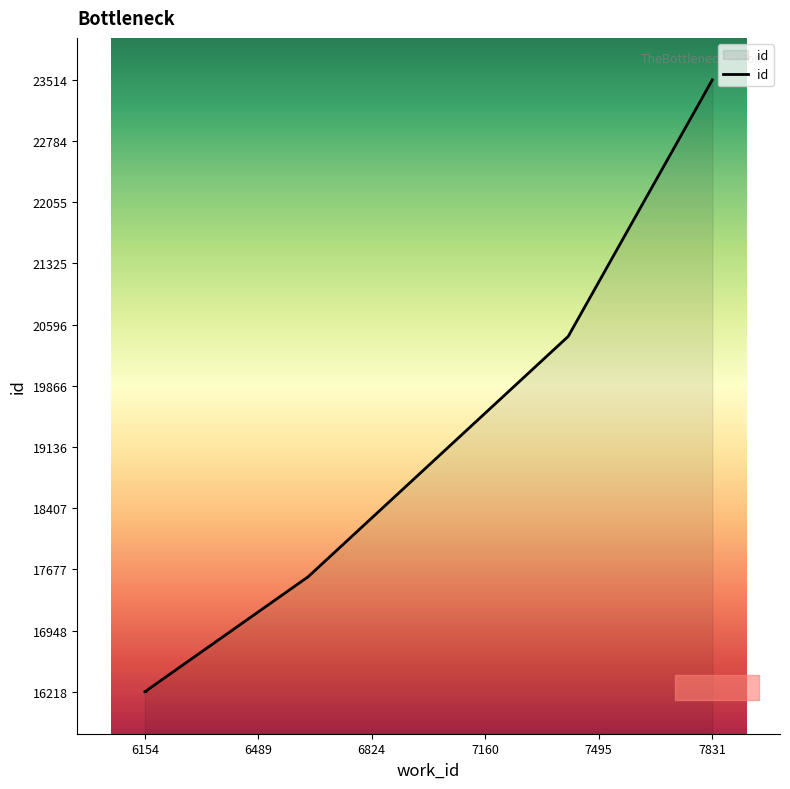

What value does the data have at 6156?

16221